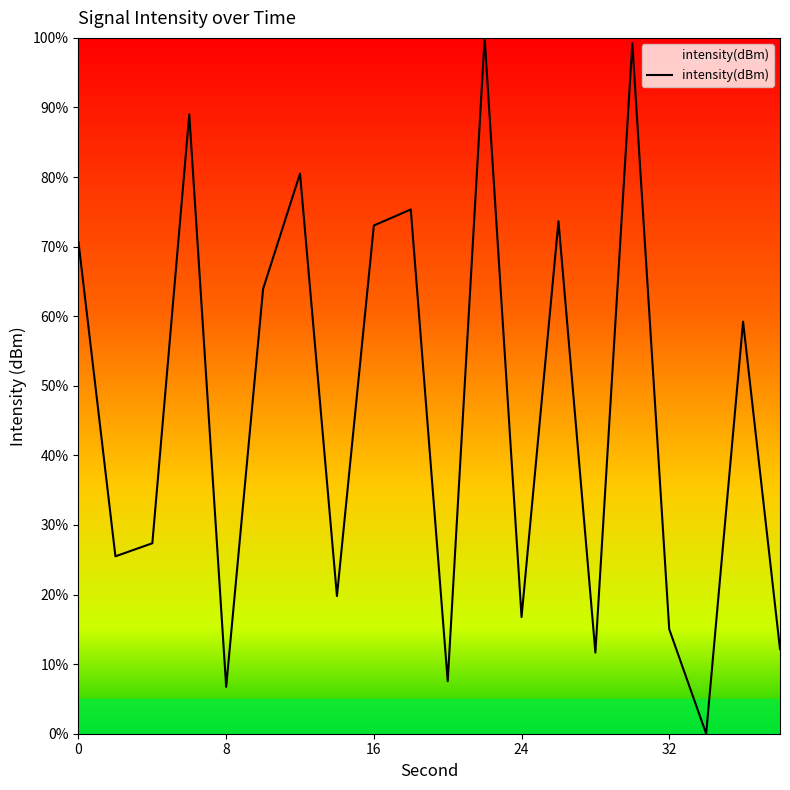

What is the sum of all values?

927.1